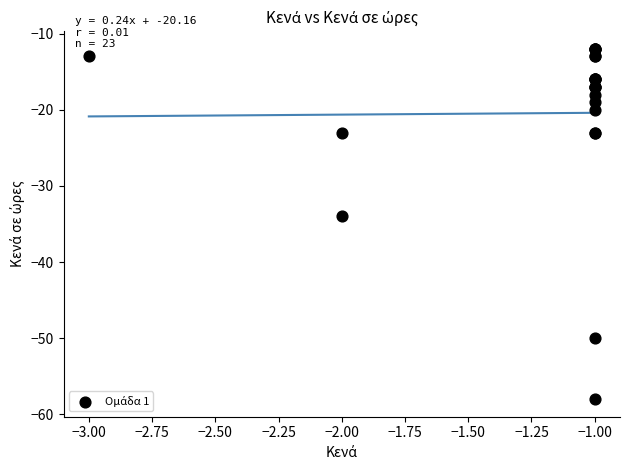

What Y value in the scatter plot is closest to -35?

-34